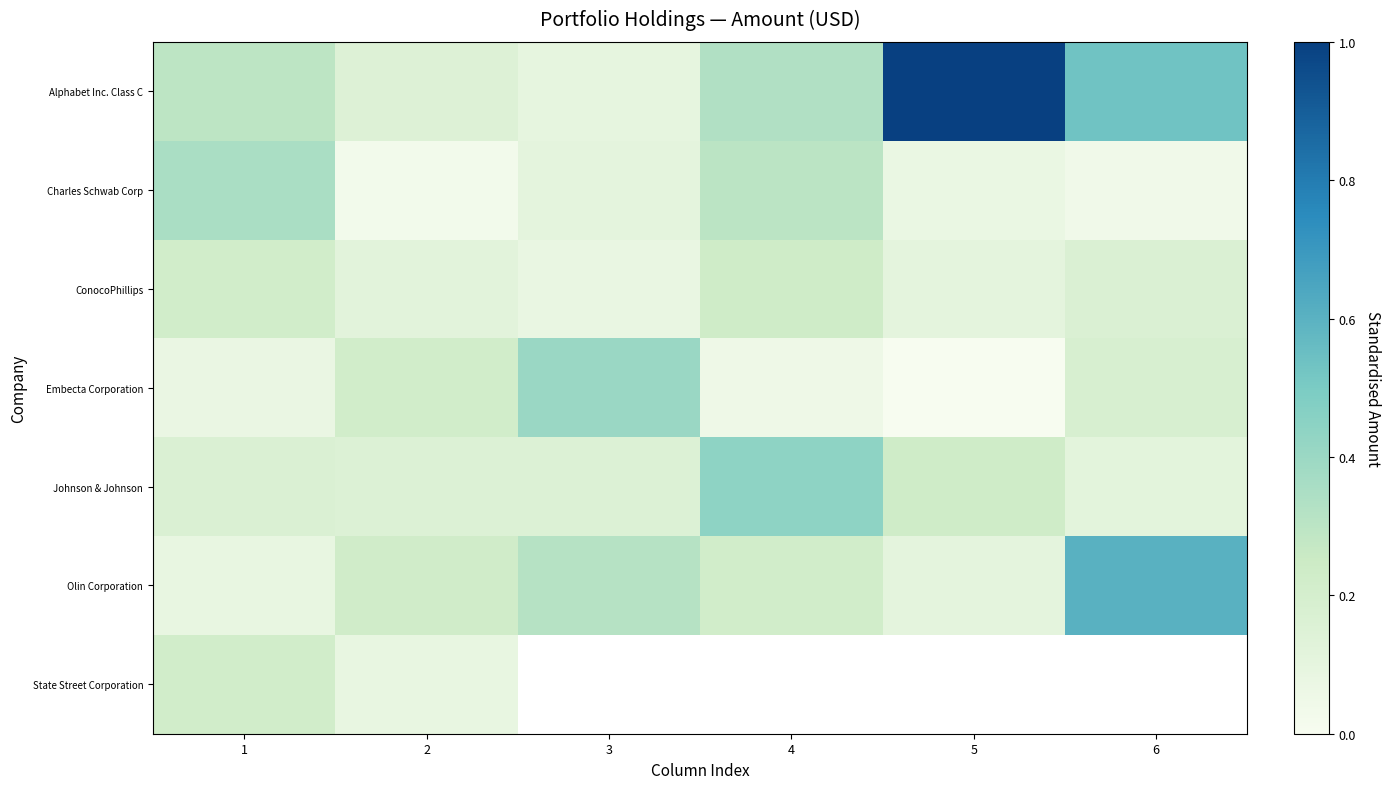

How many categories are shown in the chart?

6